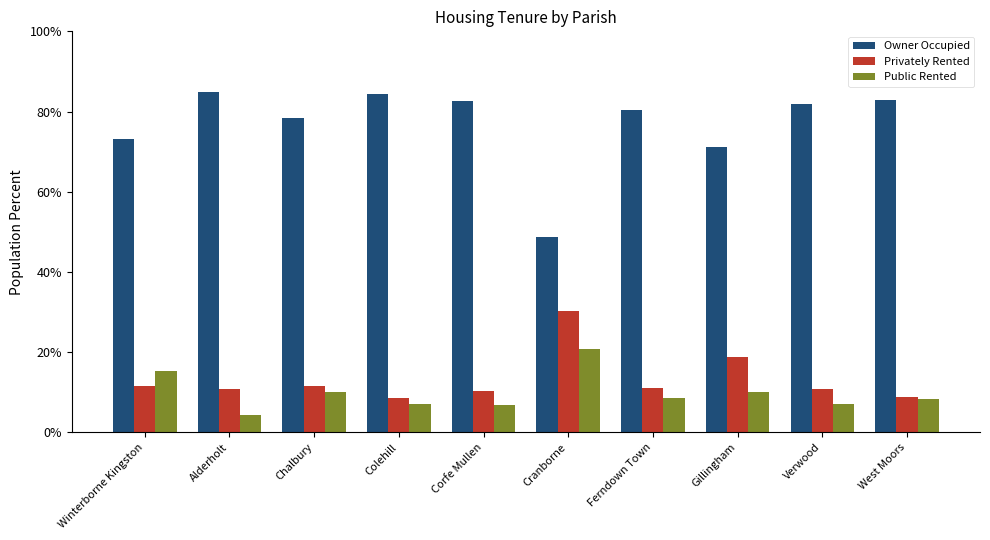

What is the difference between the Public Rented values at Ferndown Town and West Moors?

0.1